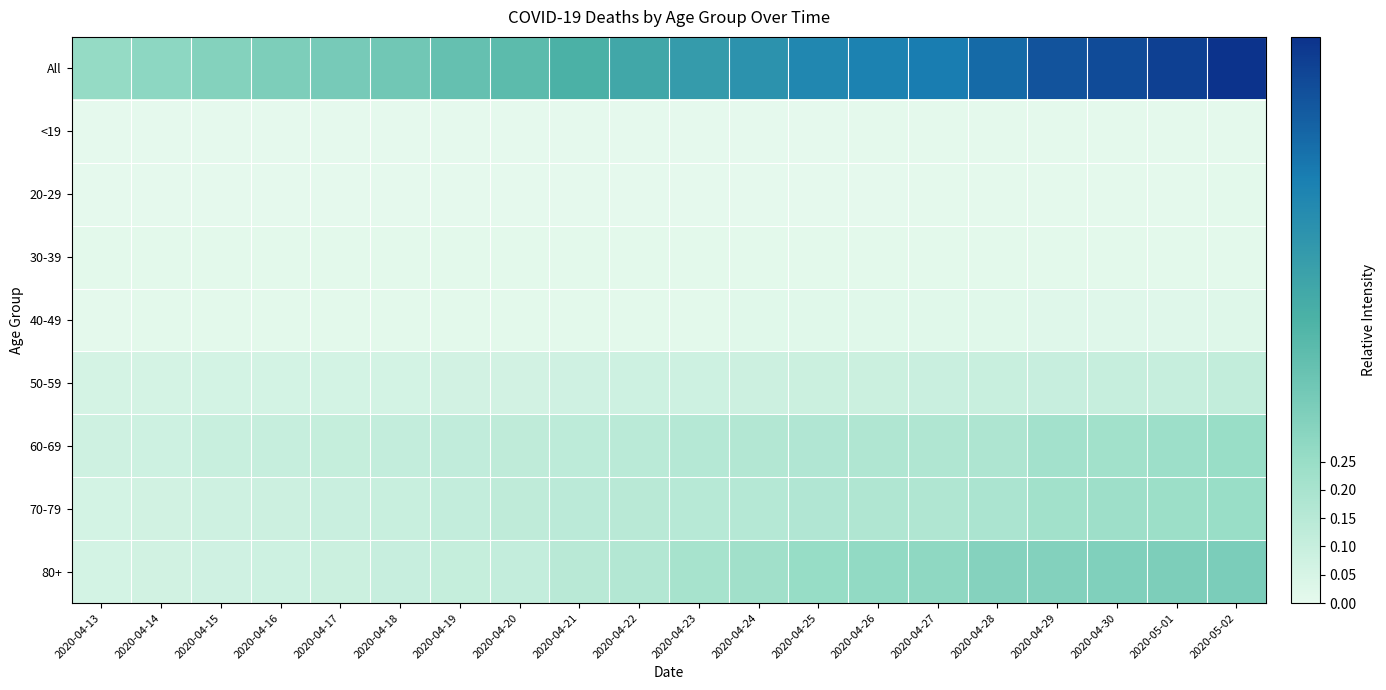

Which series has the largest total across all categories?

All